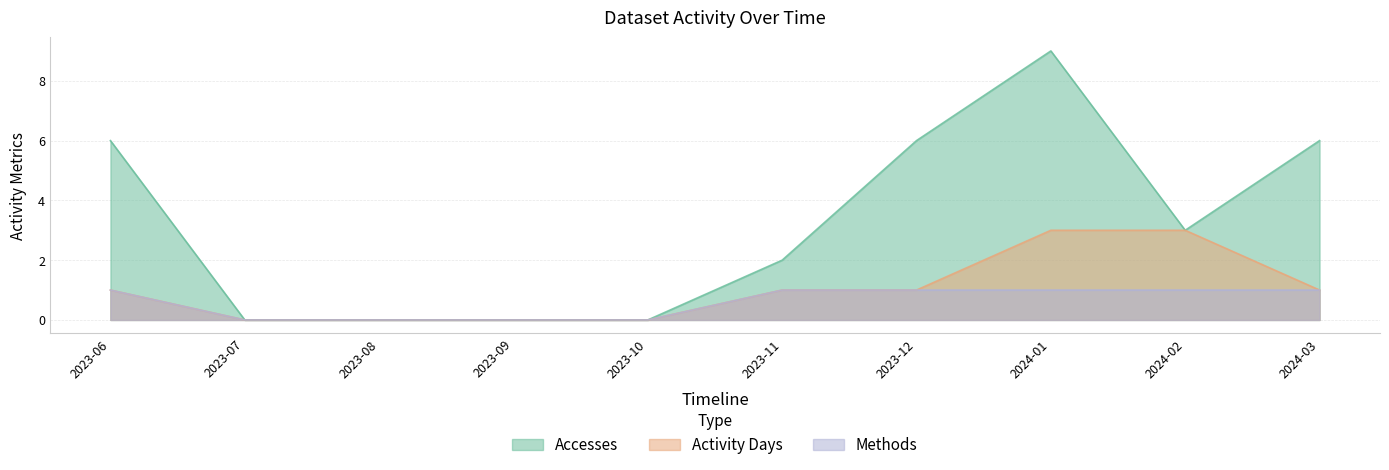

What is the average value of the Methods series?

1